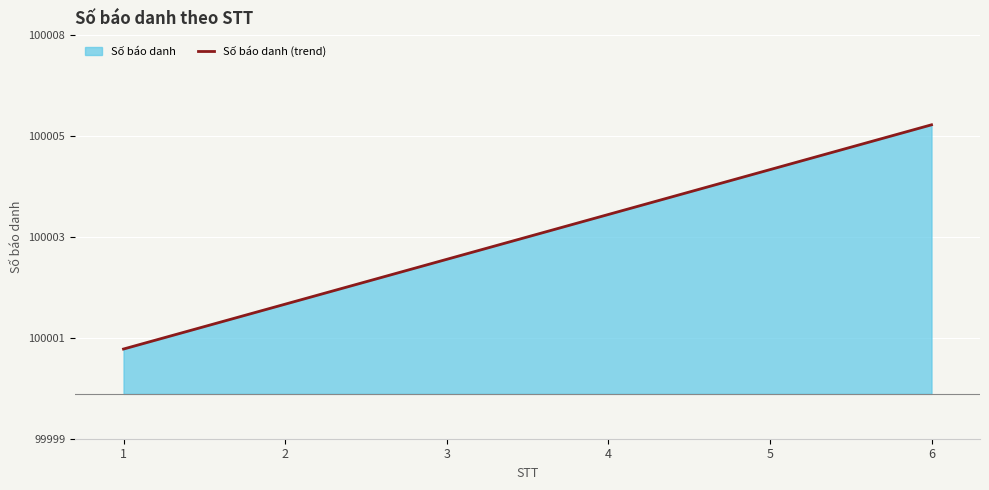

What is the sum of the values at 2 and 5?

200007